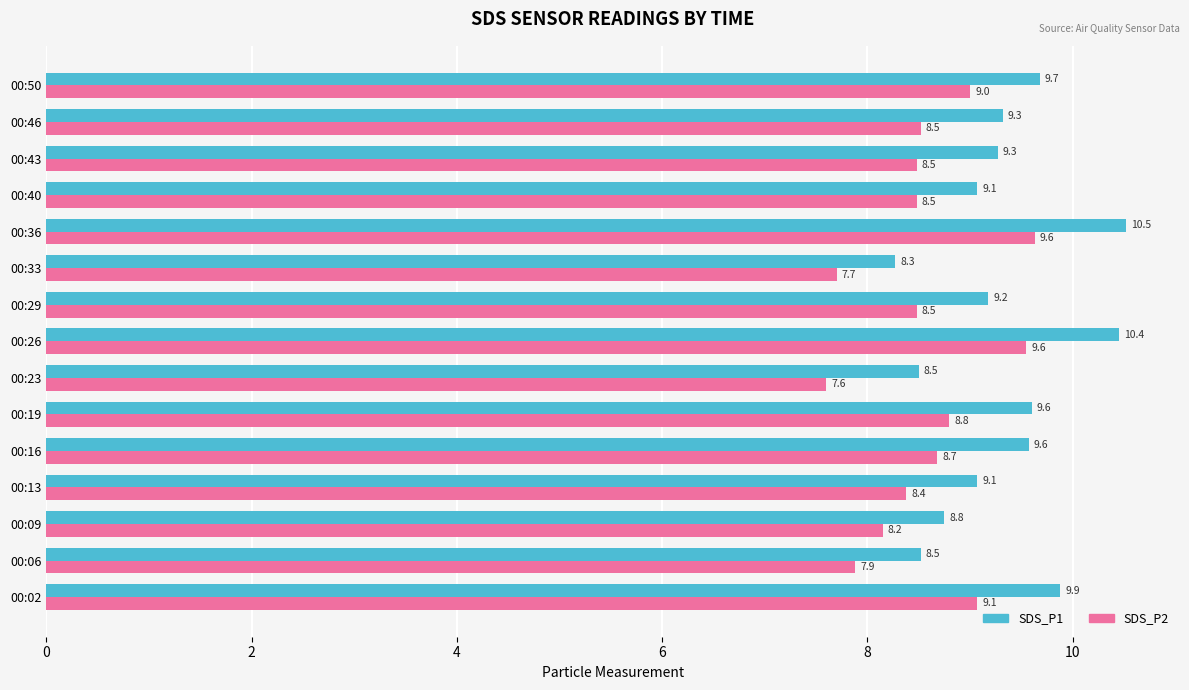

The value of SDS_P1 at 00:13 is 9.1. True or false?

True